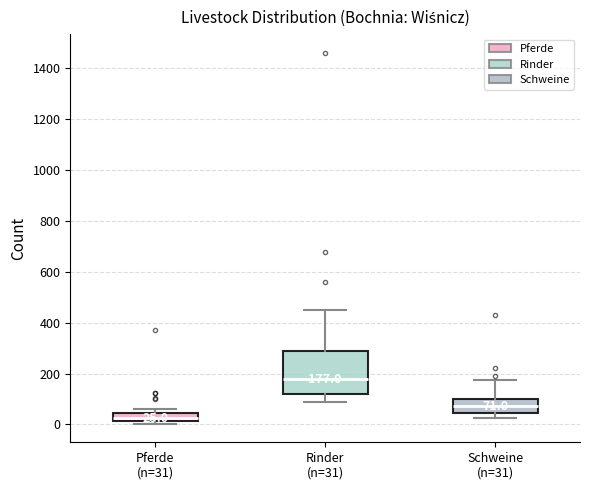

Which box is the tallest, from its lower edge to its upper edge?

Rinder (n=31)